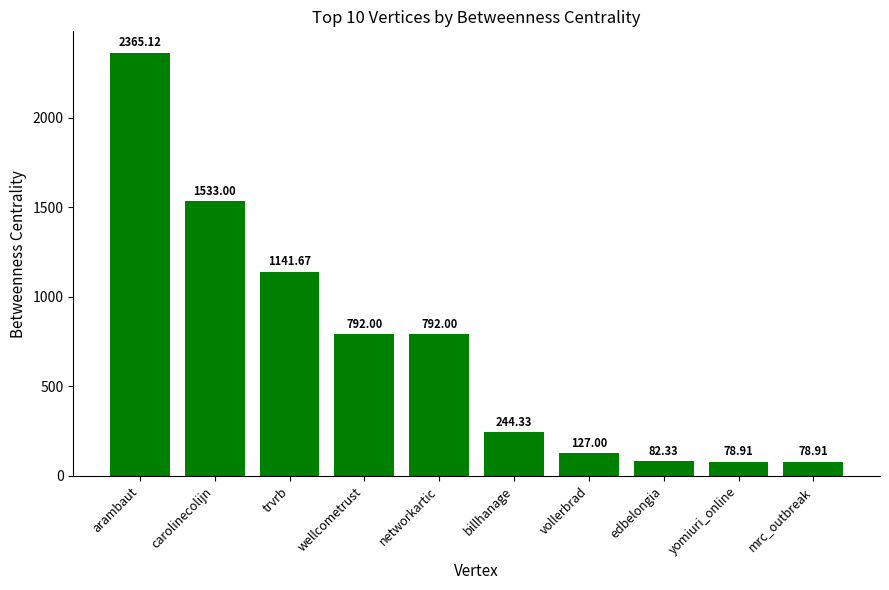

How many series are shown in this chart?

1